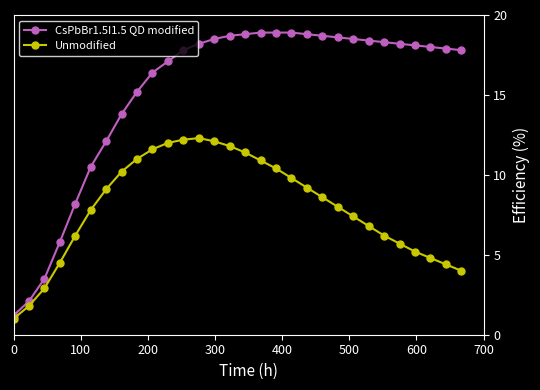

Rank the series by their maximum value, from highest to lowest.

CsPbBr1.5I1.5 QD modified, Unmodified